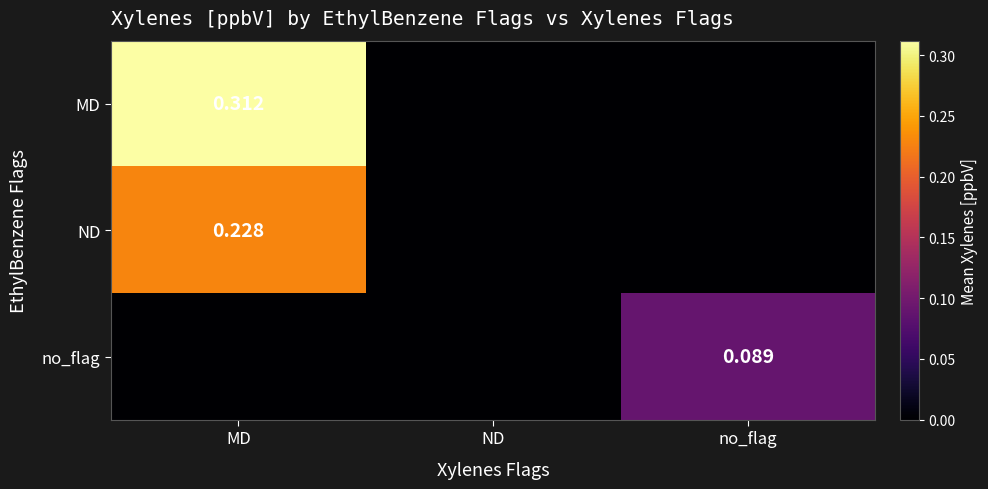

Rank the categories by no_flag value from lowest to highest.

MD, ND, no_flag